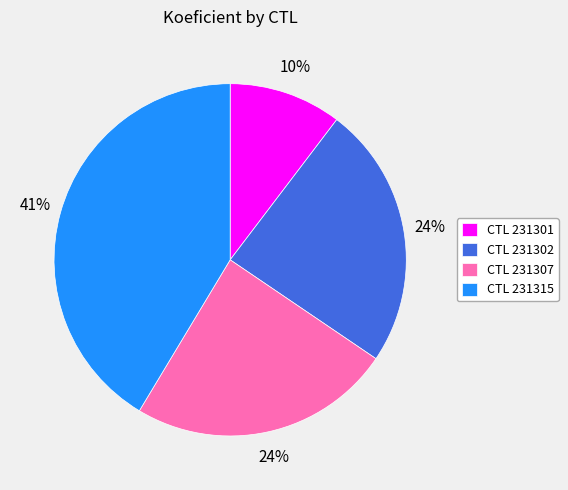

Count the number of slices in the pie.

4